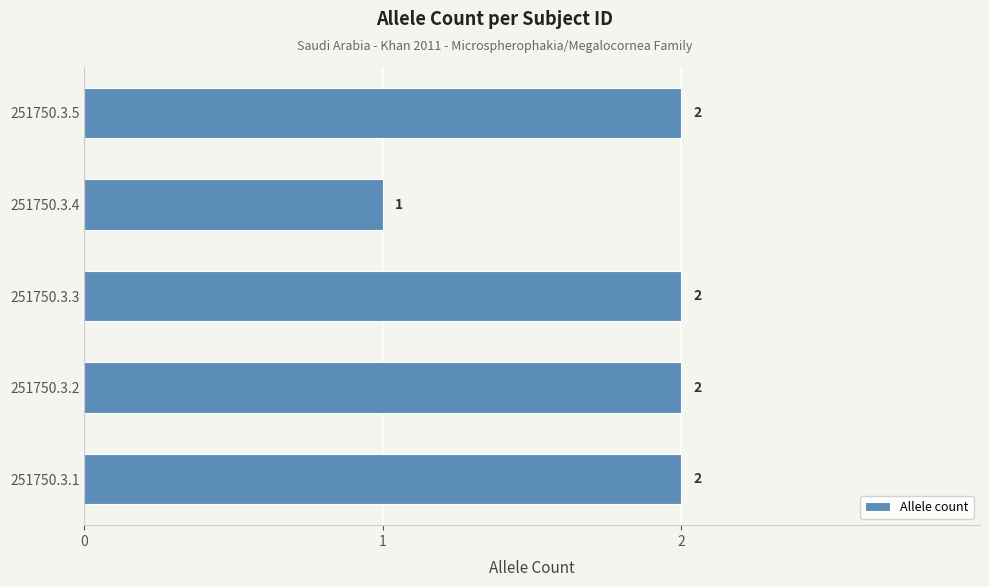

Where is the data nearest to the value 1?

251750.3.4